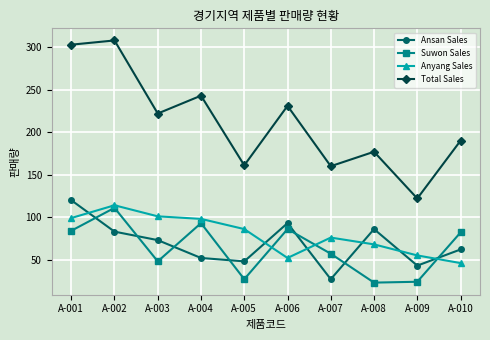

The Suwon Sales series shows 23 at A-008. True or false?

True